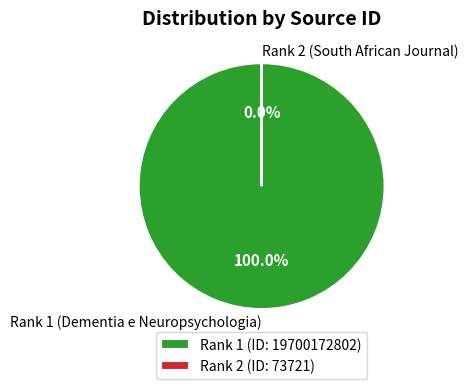

What is the largest slice in the pie chart?

Rank 1 (Dementia e Neuropsychologia)